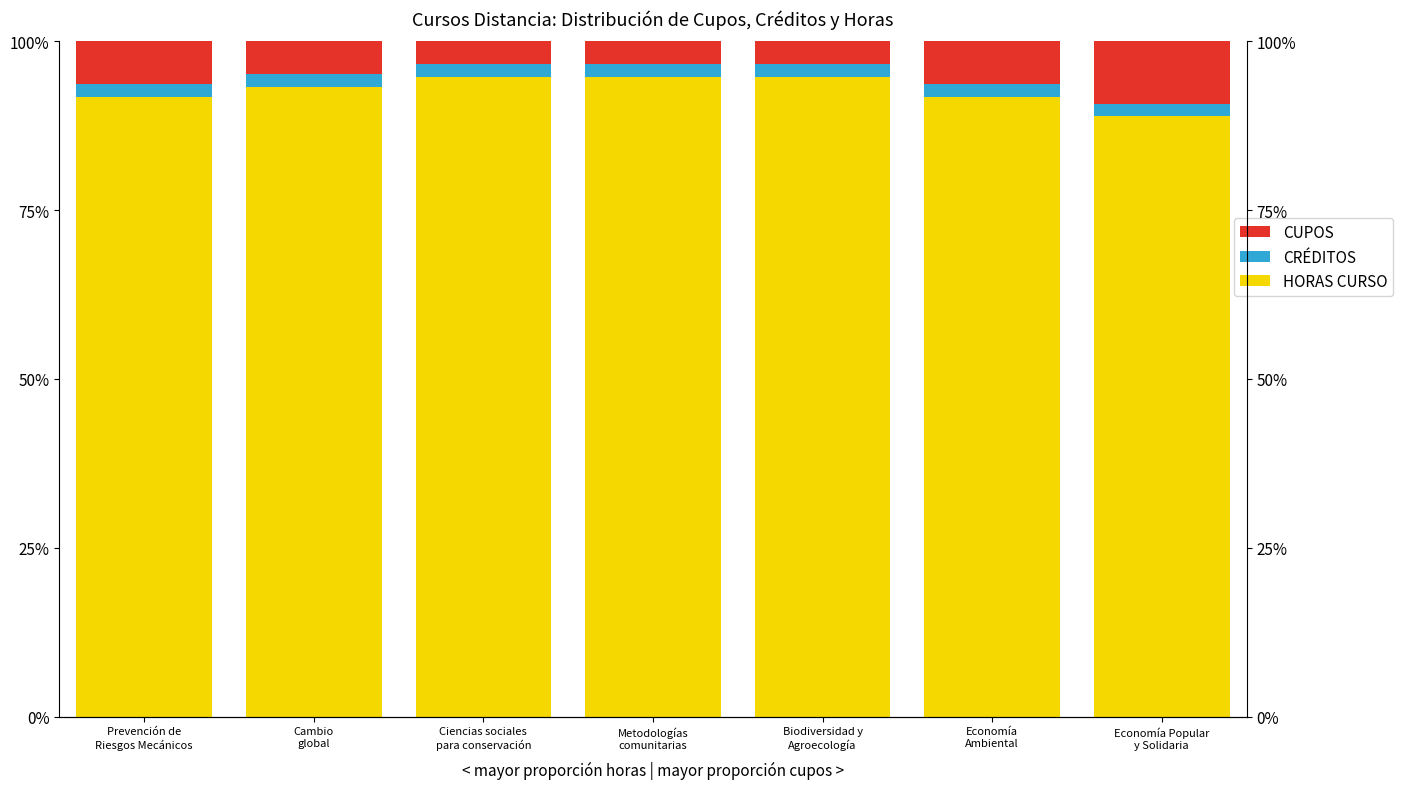

How many data points in CUPOS are above 4?

4